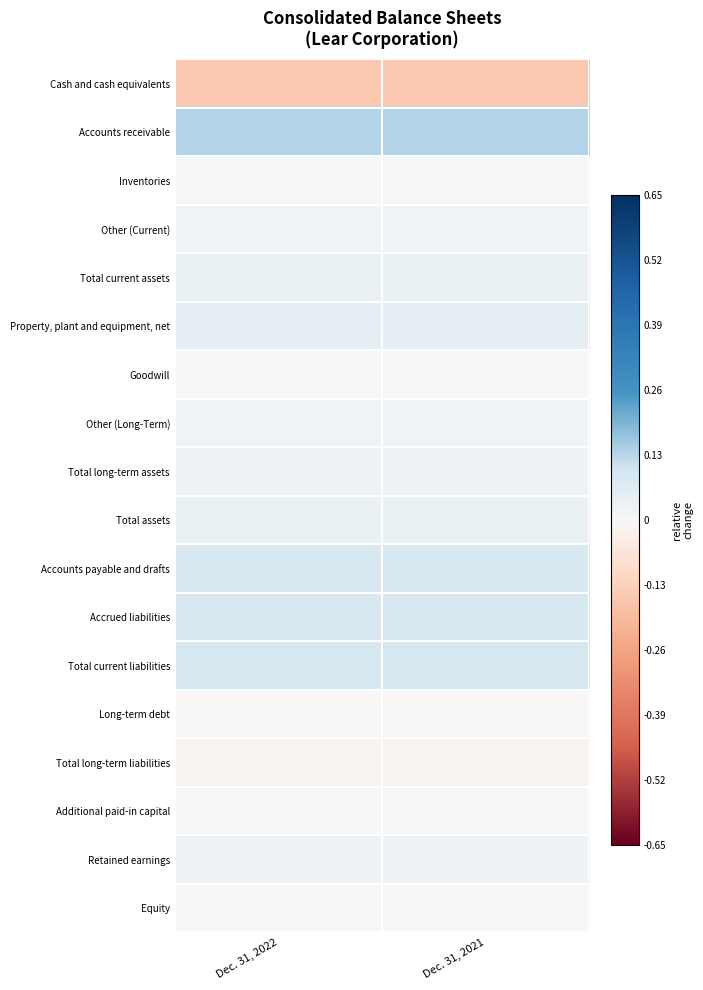

At which category is the sum across all series the highest?

Dec. 31, 2022